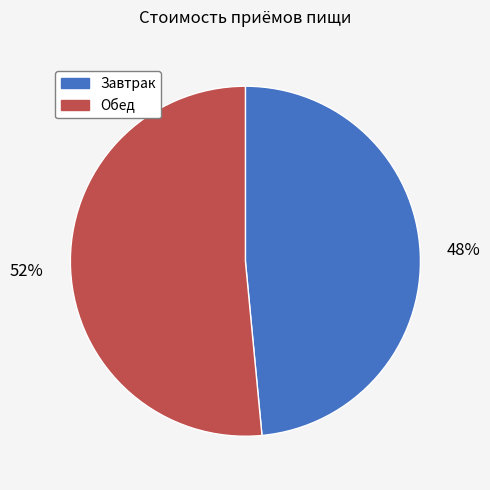

Which category has the smallest portion of the pie?

Завтрак